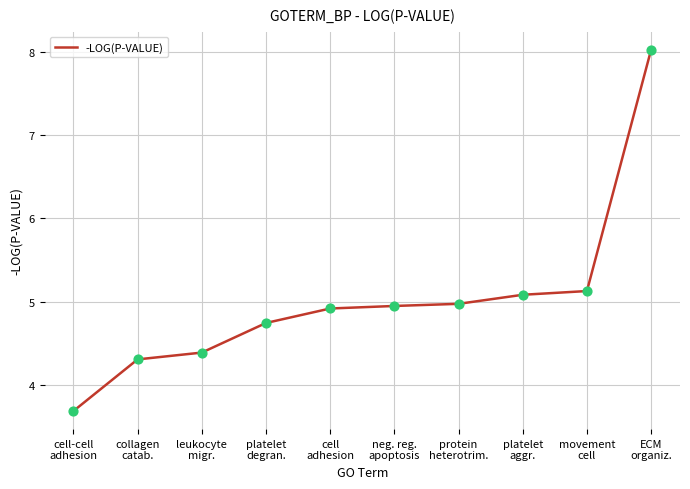

What is the ratio of the value at neg. reg.
apoptosis to the value at protein
heterotrim.?

1.0